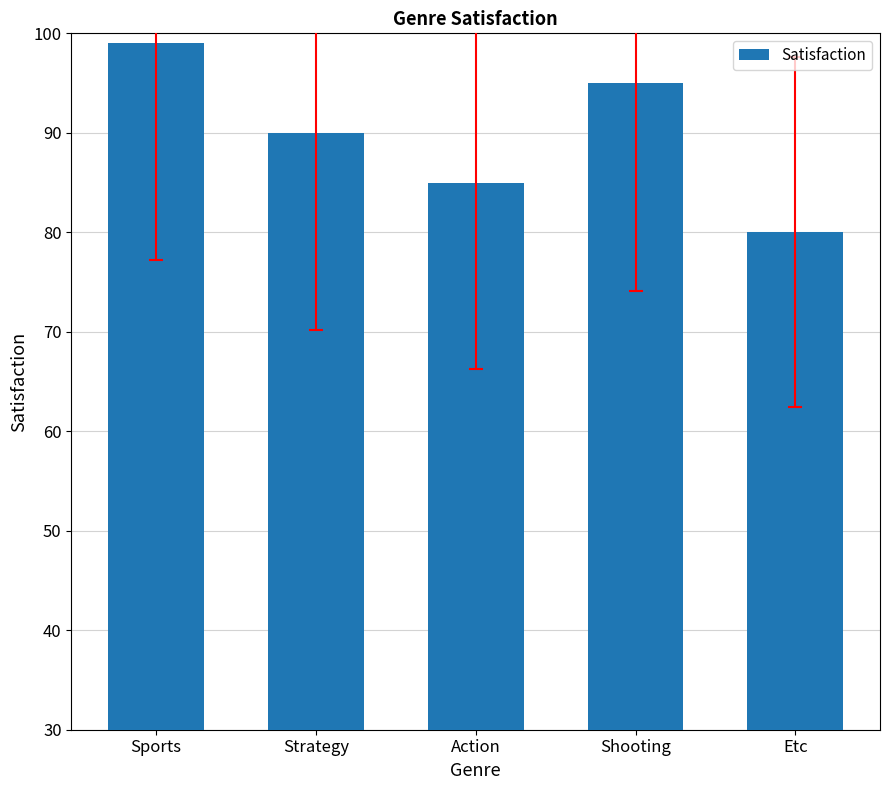

What position from the left is Strategy?

2